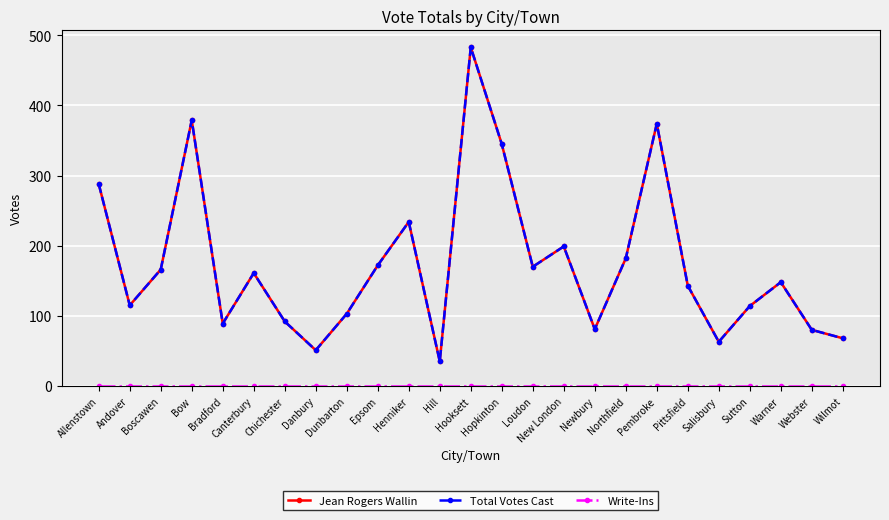

What is the difference between the highest and lowest values at Dunbarton?

103